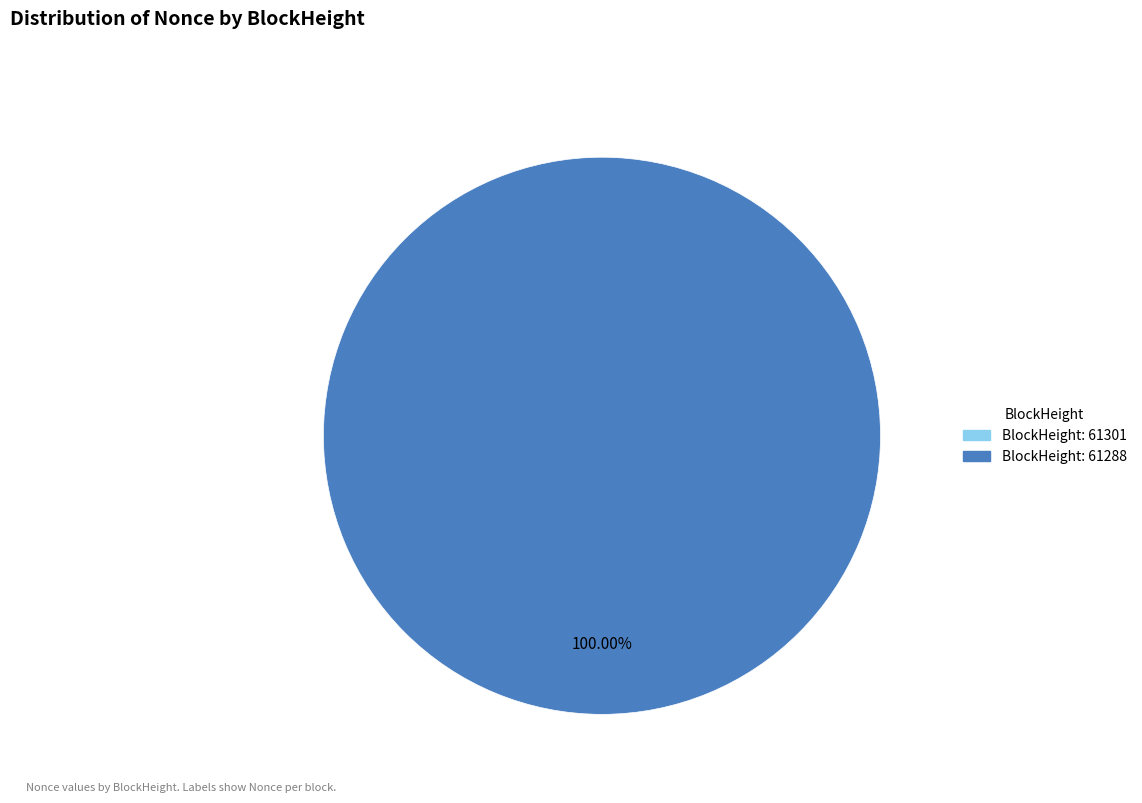

To the nearest percent, what is the difference between the largest and smallest slice percentages?

100%